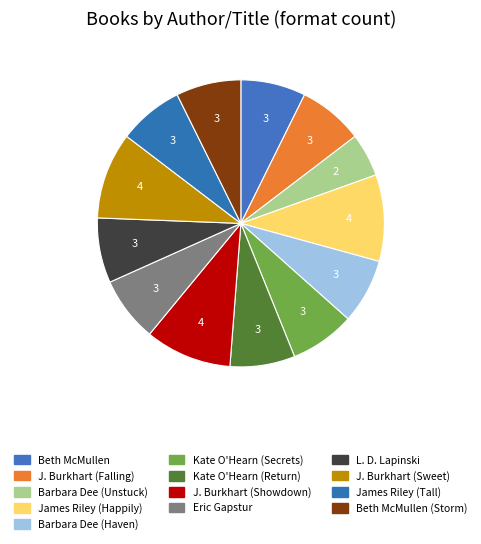

Which category has the smallest portion of the pie?

Barbara Dee (Unstuck)